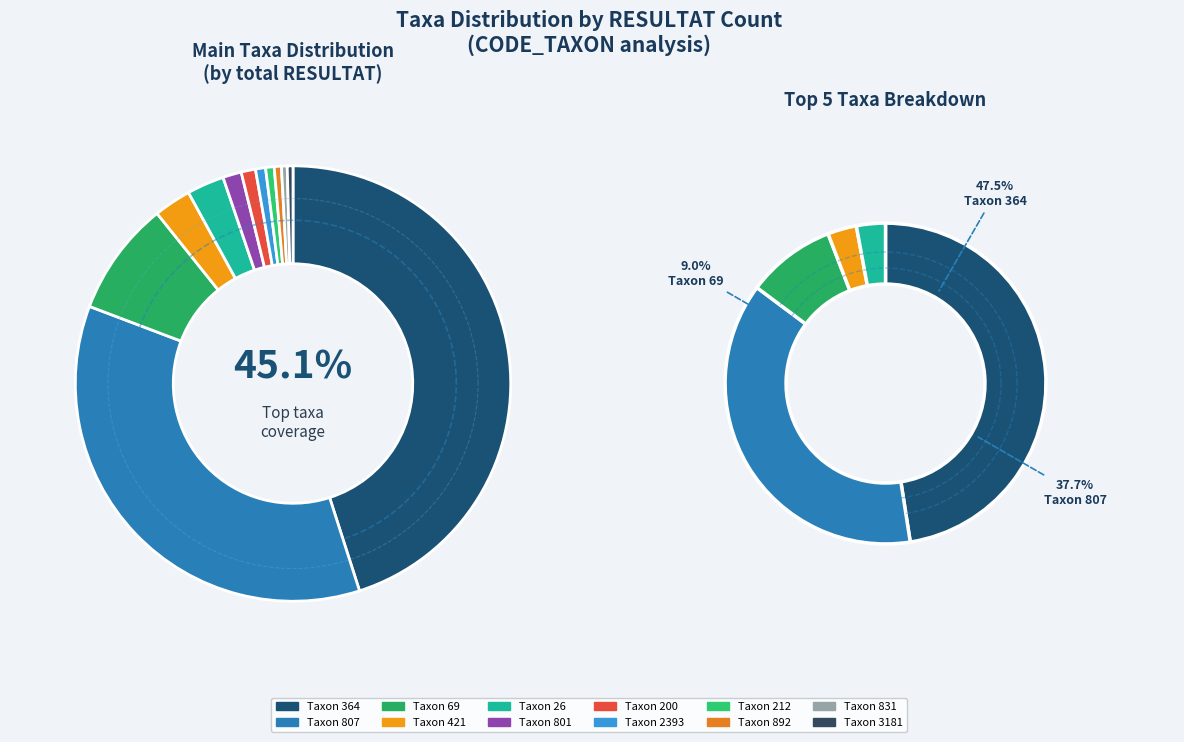

Does 212 represent more than half of the total?

No